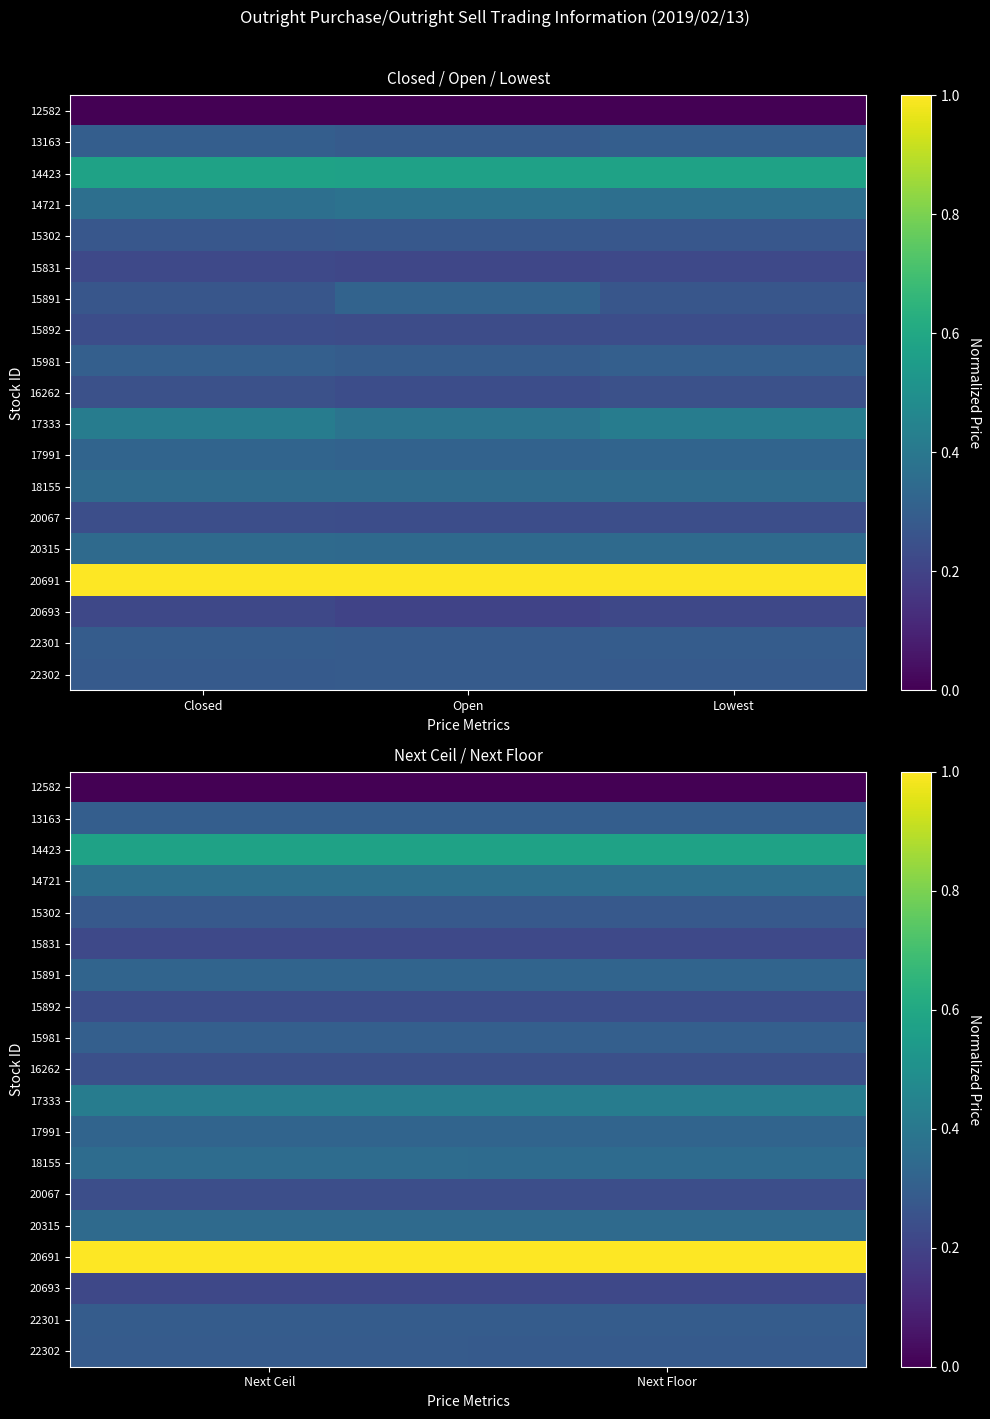

Count the number of data series in this chart.

19